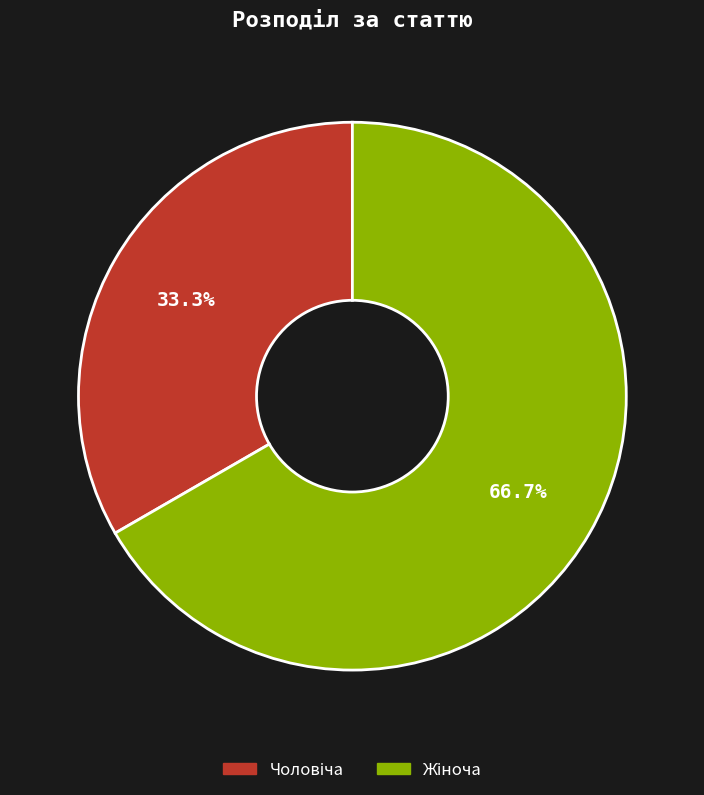

How many slices are in this pie chart?

2